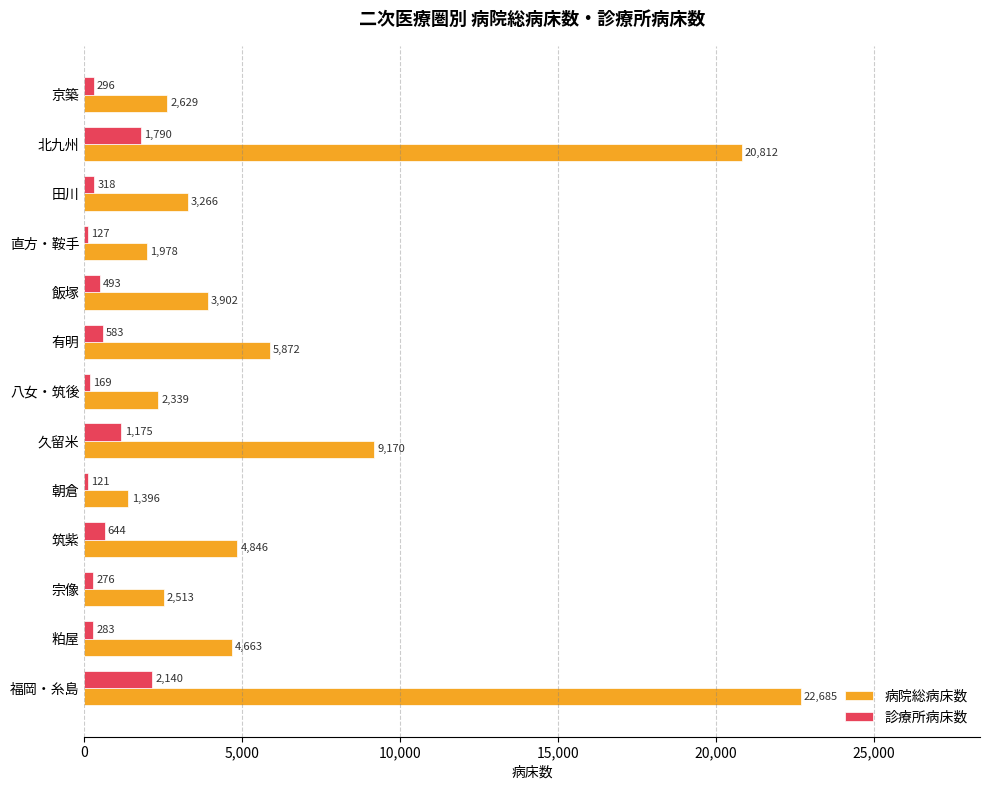

What is the difference between the 診療所病床数 values at 筑紫 and 福岡・糸島?

1496